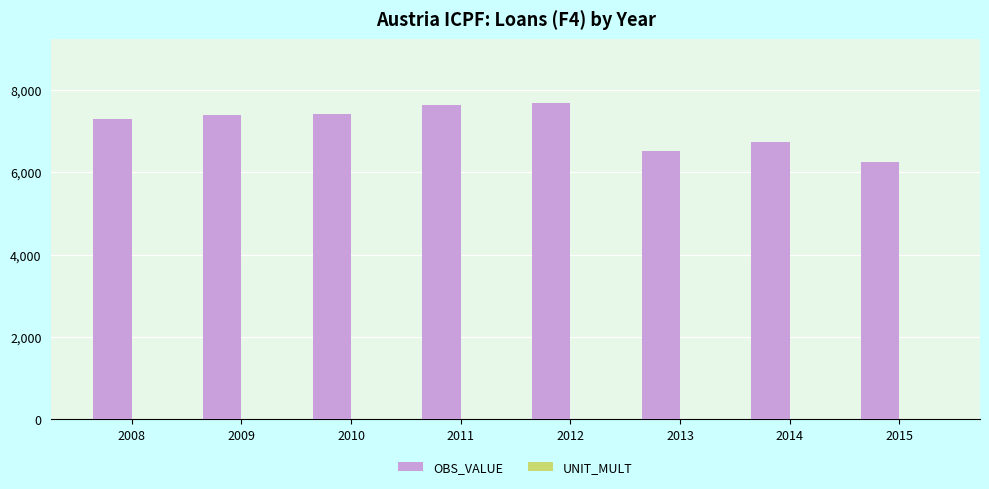

At which label is OBS_VALUE closest to 6976?

2014